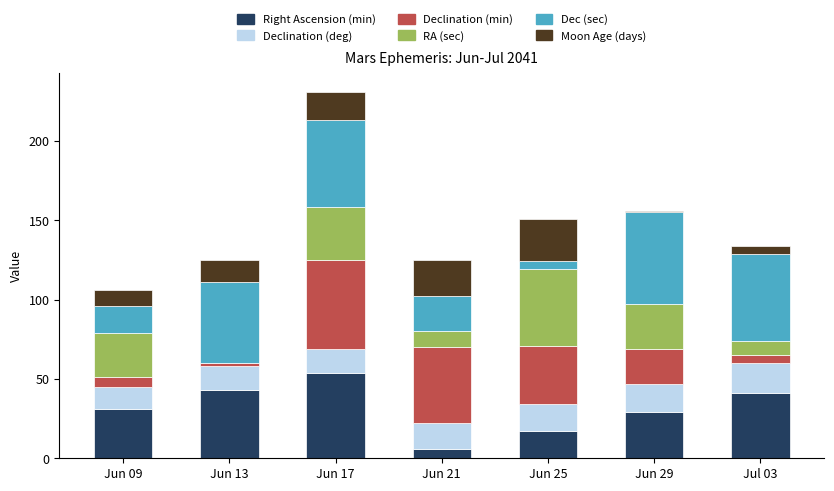

Are the bars grouped side by side (vs. stacked)?

No